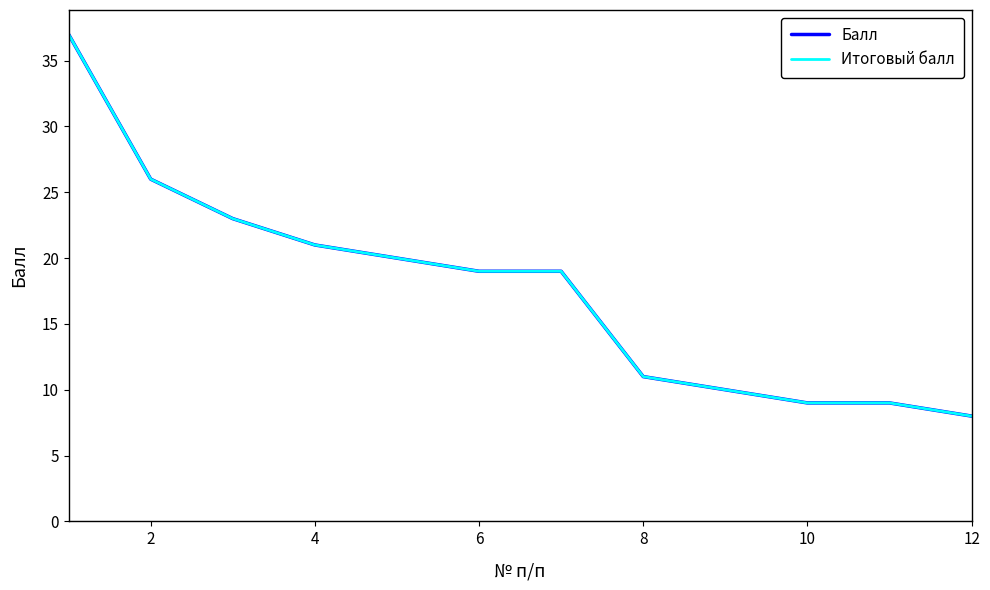

Does the chart have visible grid lines?

No